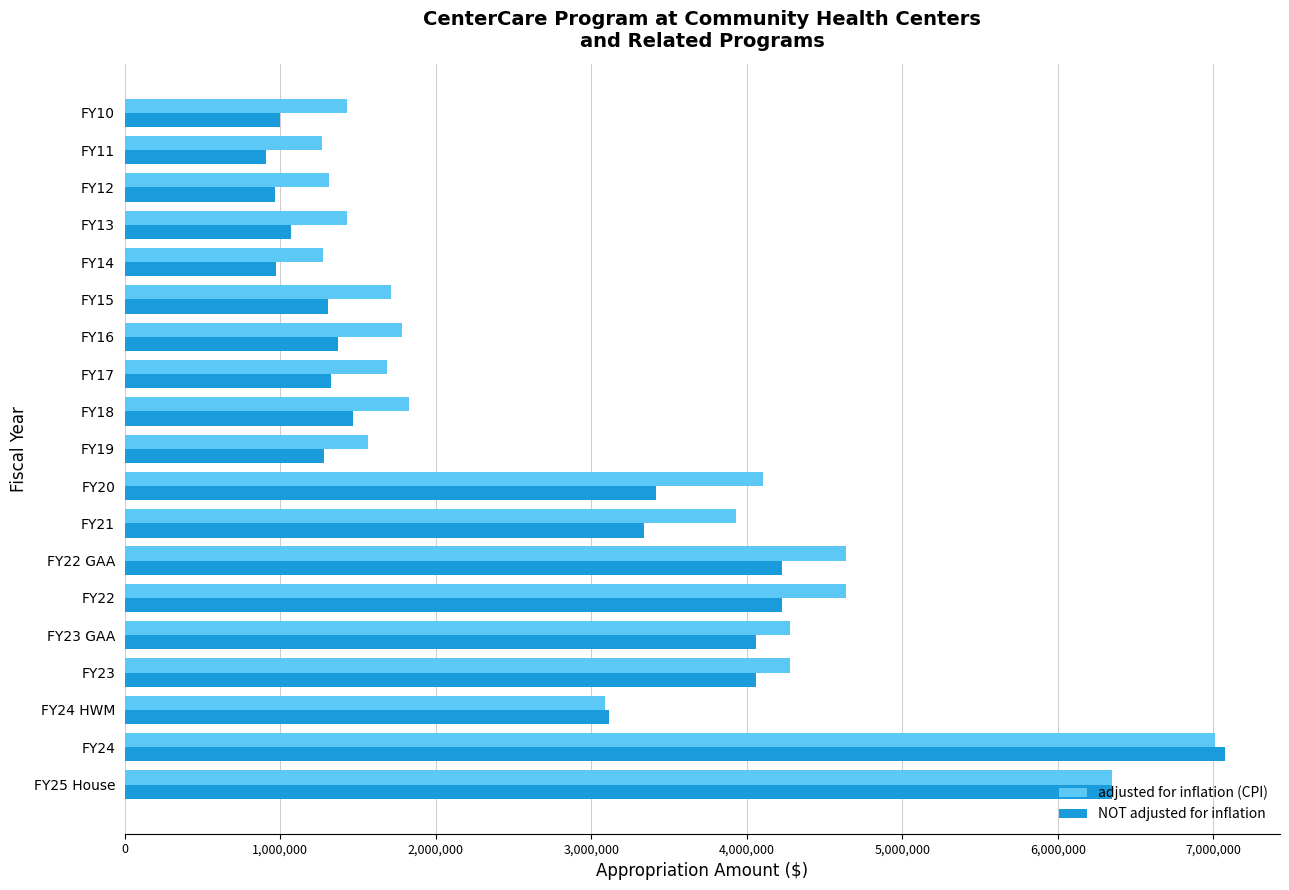

Rank the series by their maximum value, from highest to lowest.

NOT adjusted for inflation, adjusted for inflation (CPI)